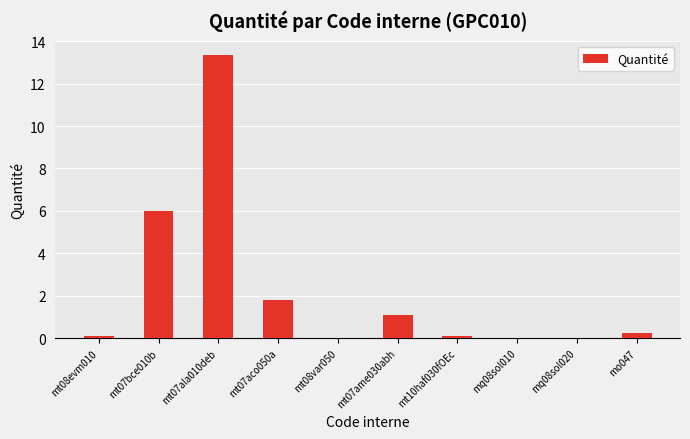

What is the sum of all values?

22.7